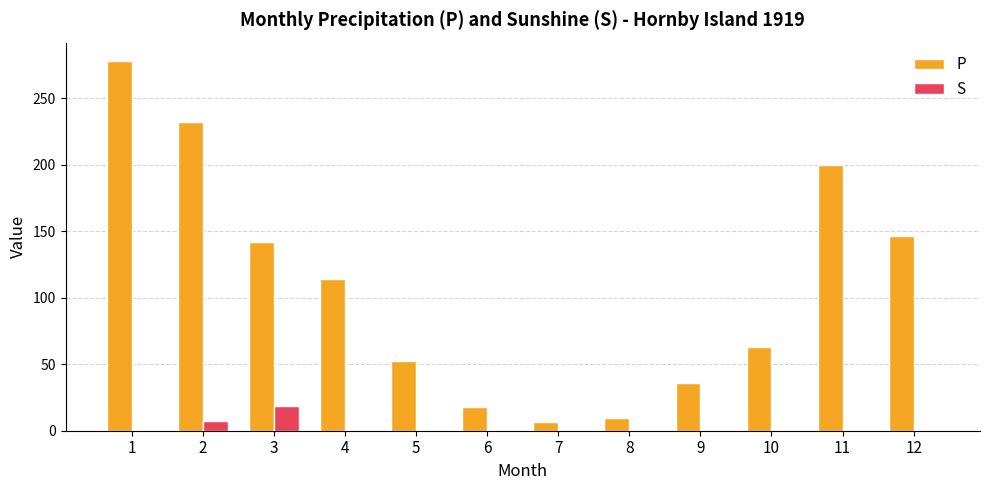

What is the sum of the P values at 4 and 11?

313.9